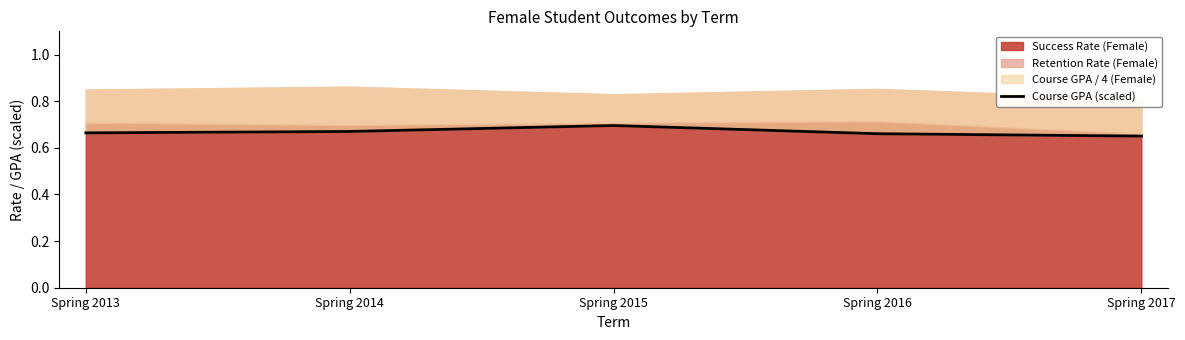

Reading right to left, list all the values displayed in this chart.

0.7	0.7	0.7	0.7	0.7